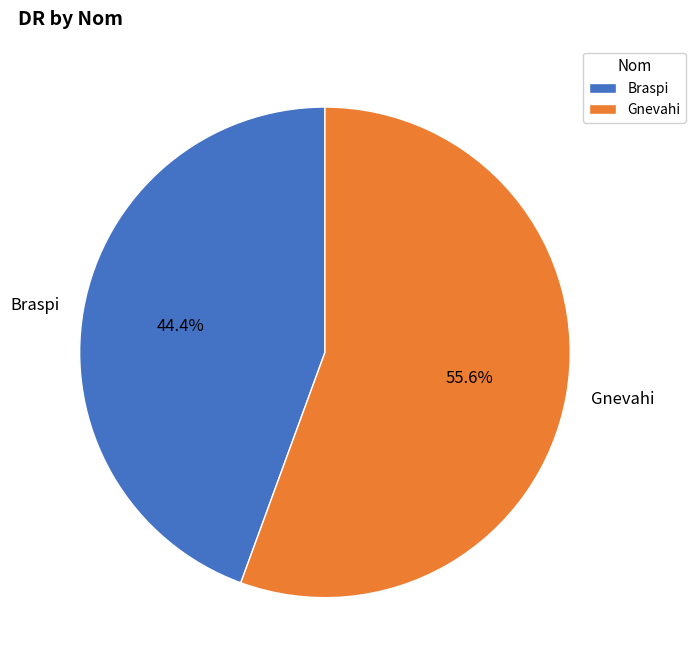

What is the ratio of the value at Gnevahi to the value at Braspi?

1.3